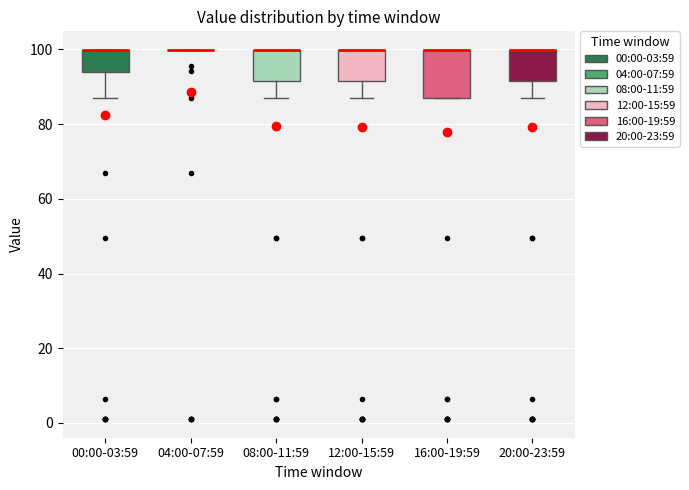

Reading left to right, read every box against the y-axis: the position of its median line, the range the box covers, and the ends of its whiskers. The values are not printed on the chart, so give them approximately, as read against the axis.

00:00-03:59: median 100 (drawn on the box's upper edge), box 94 to 100, whiskers 88 to 100
04:00-07:59: box collapsed to a line at 100, whiskers 100 to 100
08:00-11:59: median 100 (drawn on the box's upper edge), box 92 to 100, whiskers 88 to 100
12:00-15:59: median 100 (drawn on the box's upper edge), box 92 to 100, whiskers 88 to 100
16:00-19:59: median 100 (drawn on the box's upper edge), box 88 to 100, whiskers 88 to 100
20:00-23:59: median 100 (drawn on the box's upper edge), box 92 to 100, whiskers 88 to 100